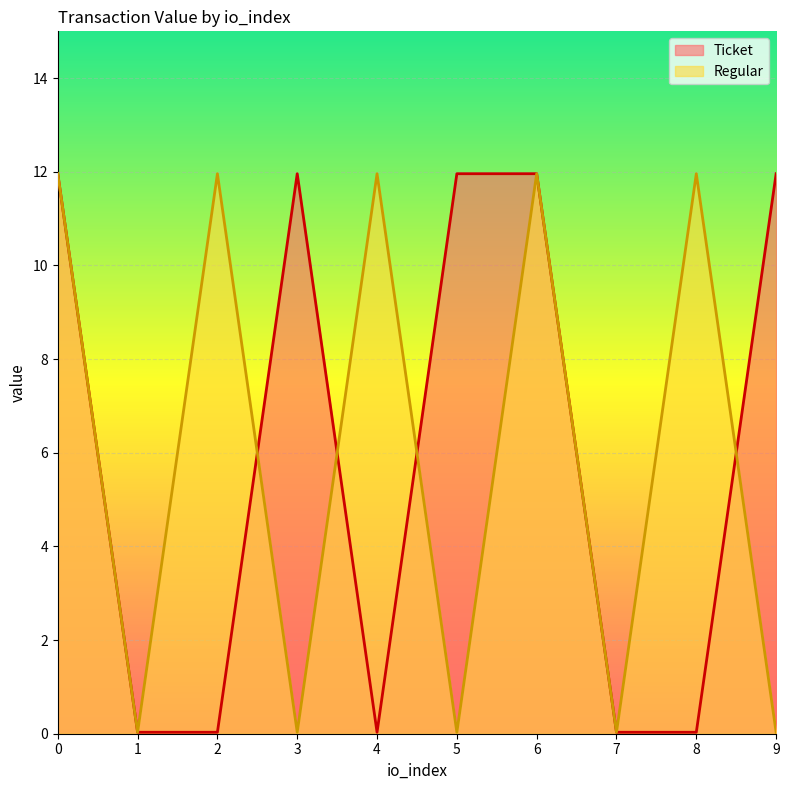

Rank the series by their maximum value, from highest to lowest.

Ticket, Regular